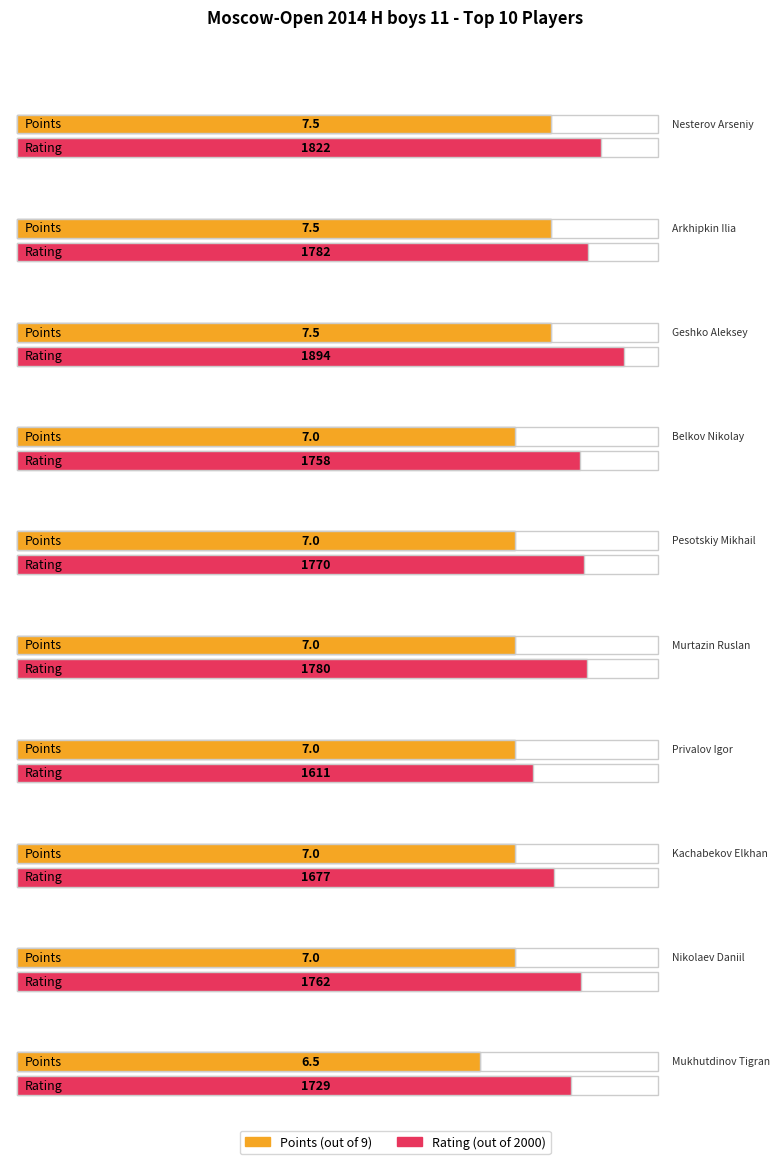

True or false: Points has a value of 9.8 at Kachabekov Elkhan.

False